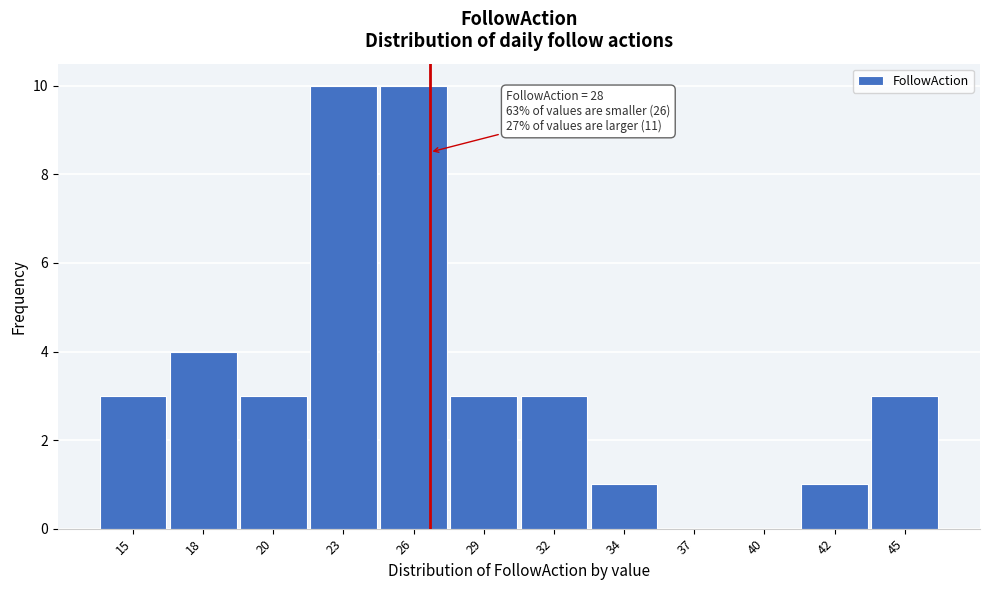

Reading left to right, what are all the values shown in this chart?

15=3	18=4	20=3	23=10	26=10	29=3	32=3	34=1	37=0	40=0	42=1	45=3